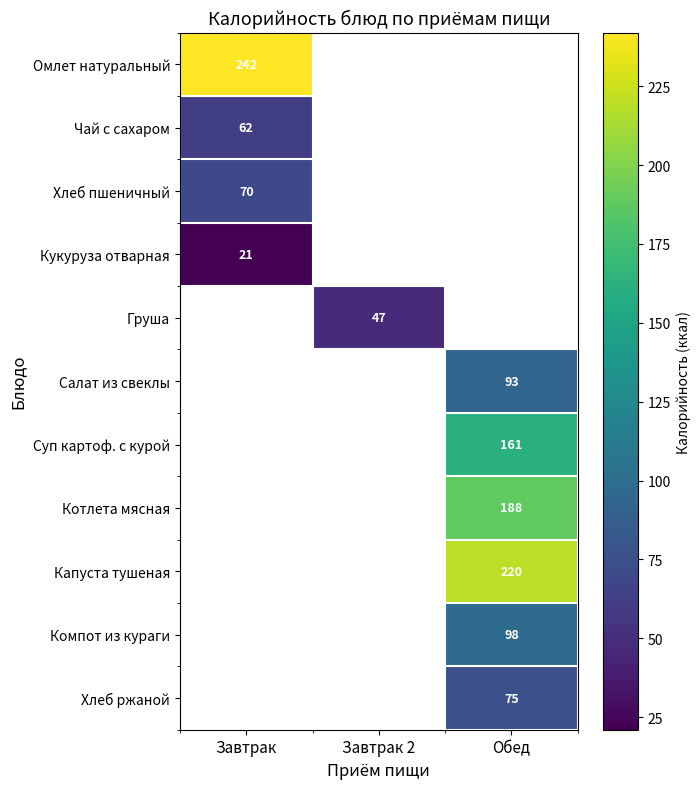

Is it true that Омлет натуральный equals 376 at Завтрак?

False